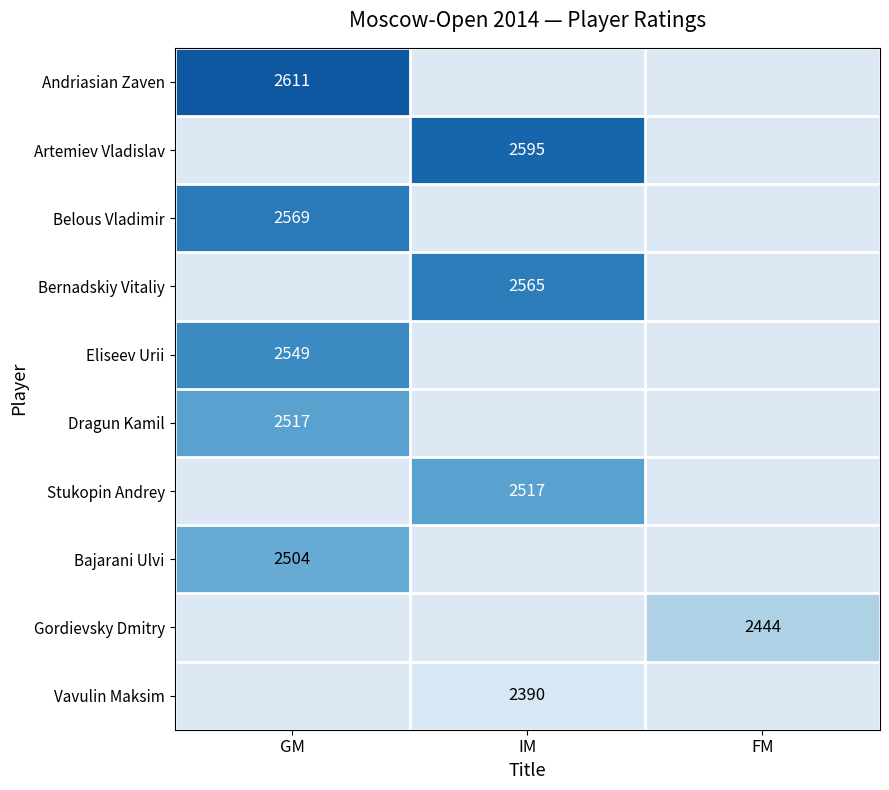

How many distinct data groups are displayed?

10